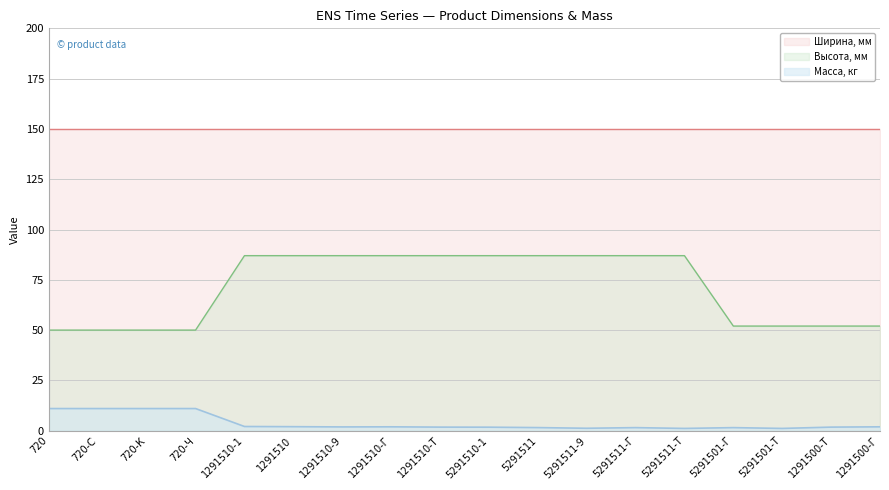

True or false: Высота, мм has more than 2 points higher than both neighbors.

False